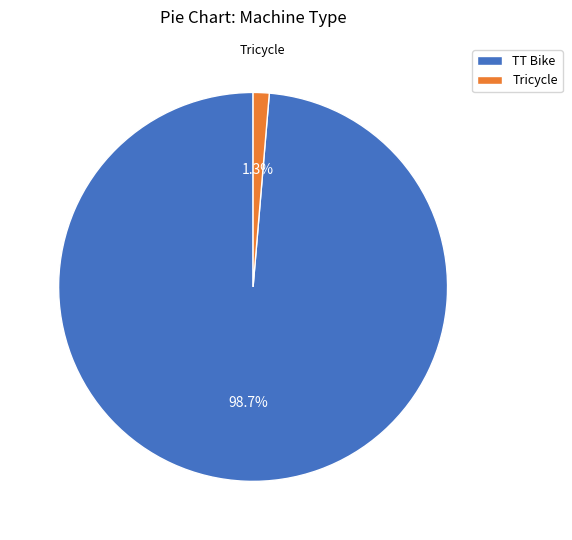

Which category accounts for the majority?

TT Bike